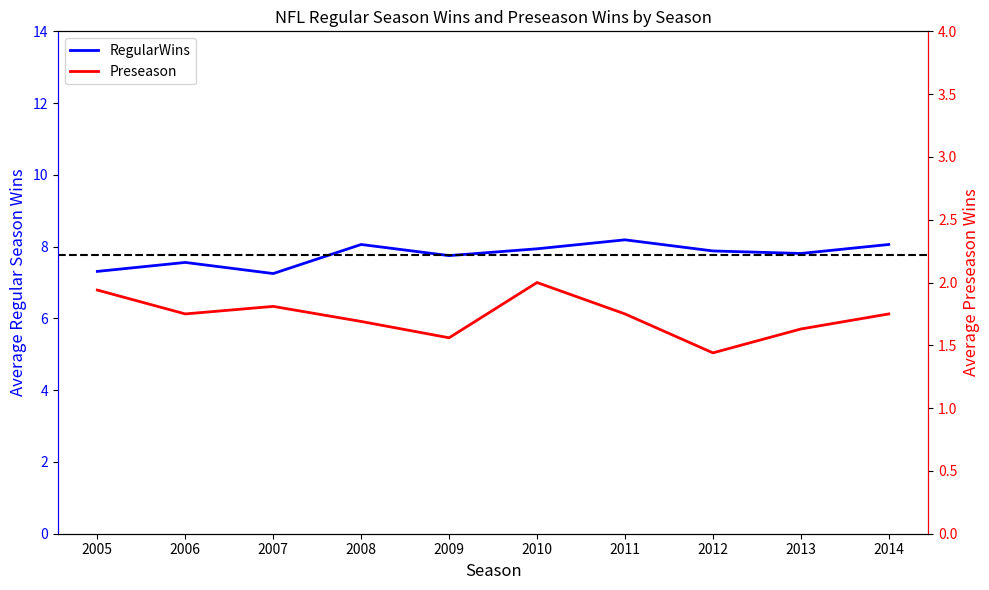

At which category does the chart reach its minimum across all series?

2012